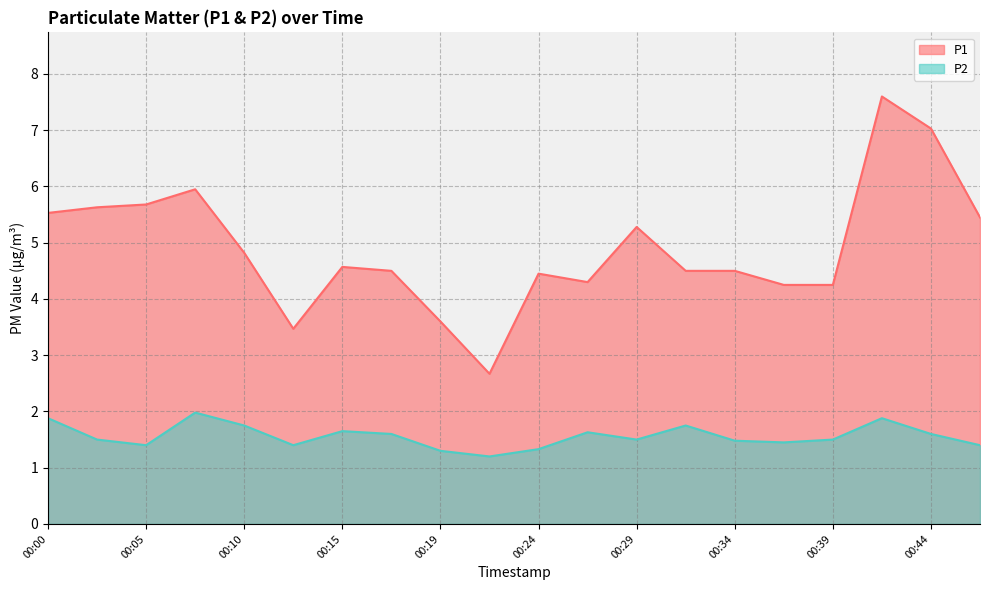

What are all the series names shown in the legend?

P1, P2